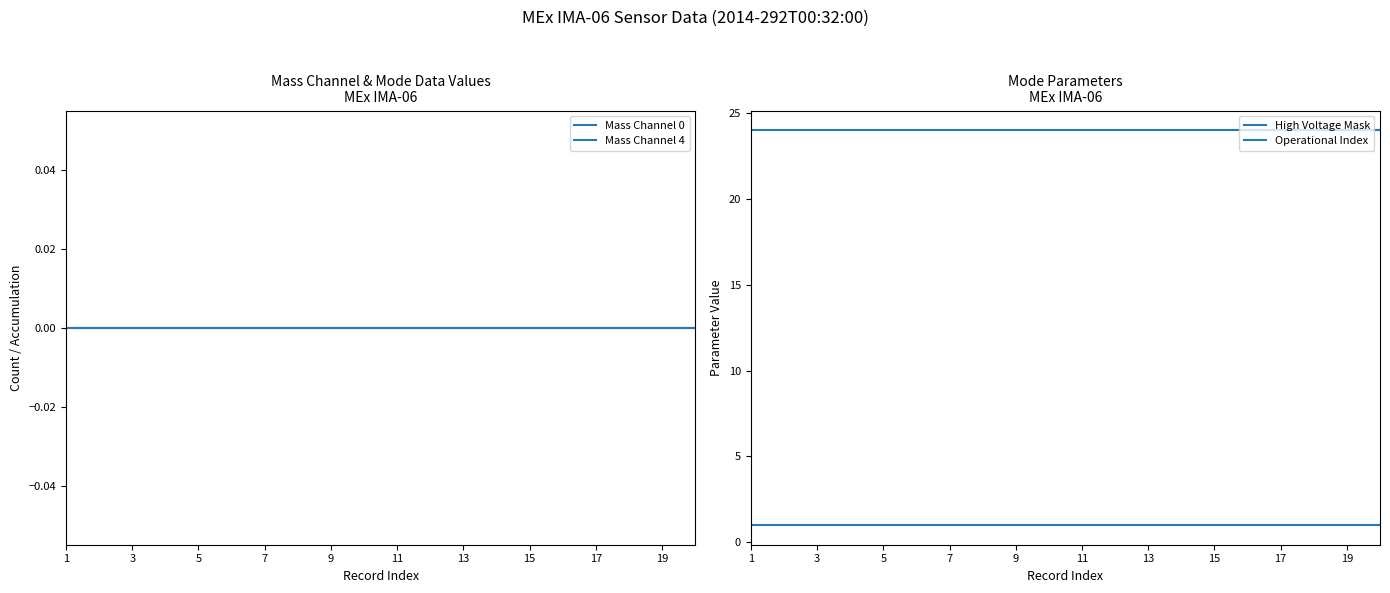

Rank the series by their maximum value, from highest to lowest.

Operational Index, High Voltage Mask, Mass Channel 0, Mass Channel 4